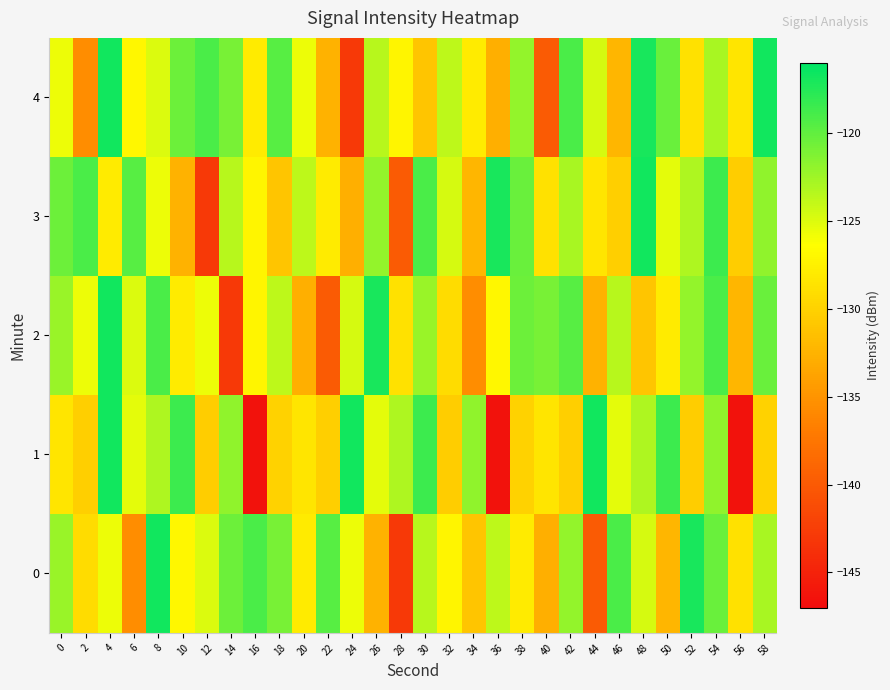

How many distinct data groups are displayed?

5